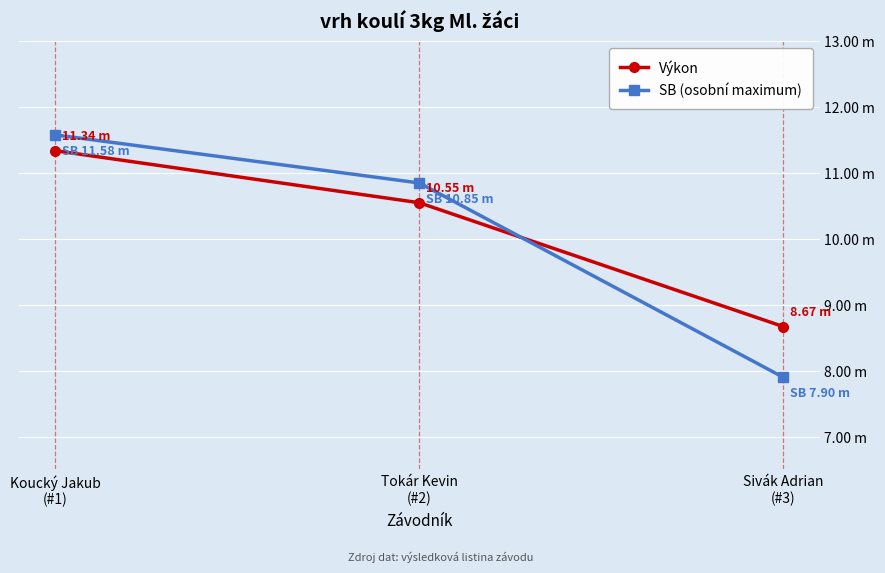

What is the approximate value of SB (osobní maximum) at Tokár Kevin
(#2)?

10.8